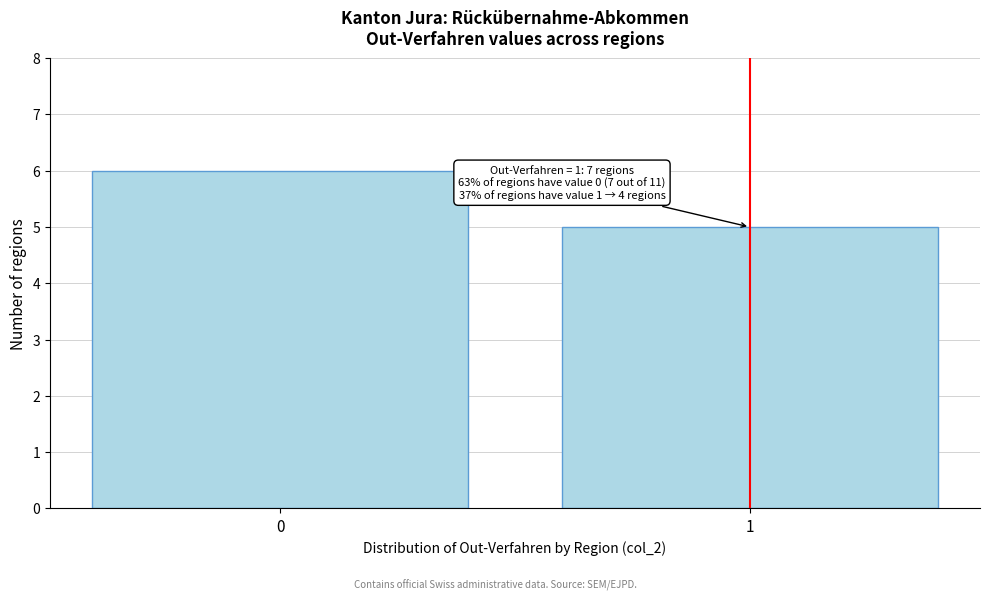

Reading left to right, list all the values displayed in this chart.

0=6	1=5